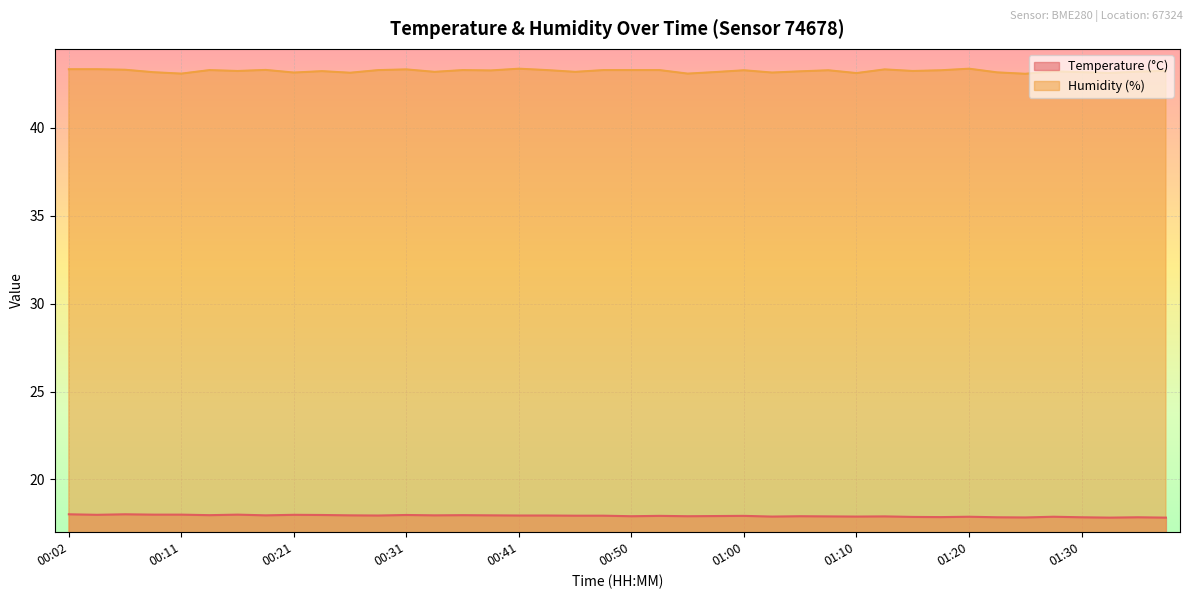

What is the difference between the maximum and second lowest values in the Humidity (%) series?

0.3